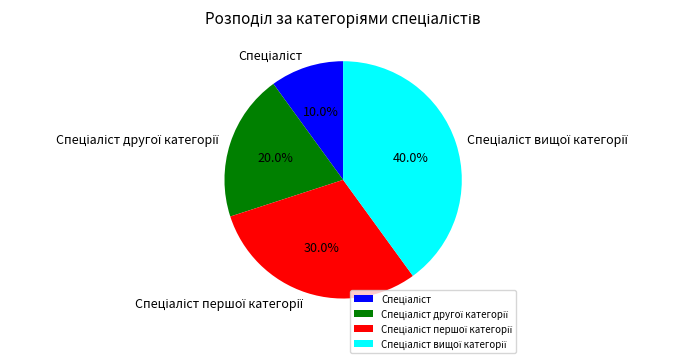

How many slices are in this pie chart?

4